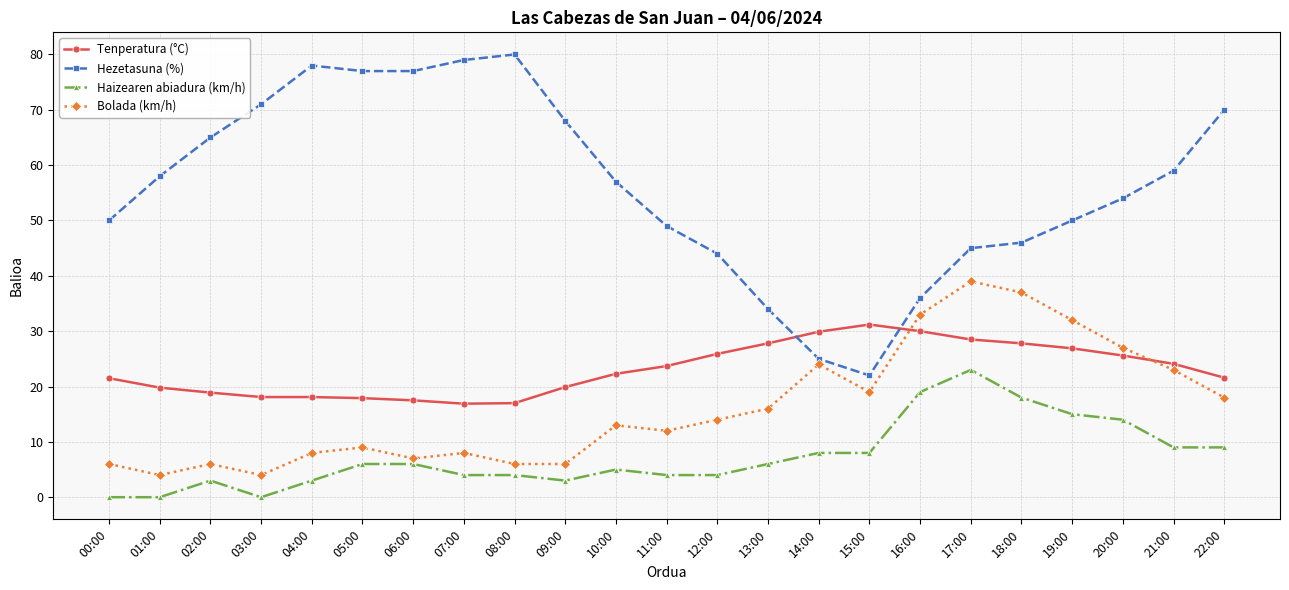

What is the maximum value for Hezetasuna (%)?

80.0